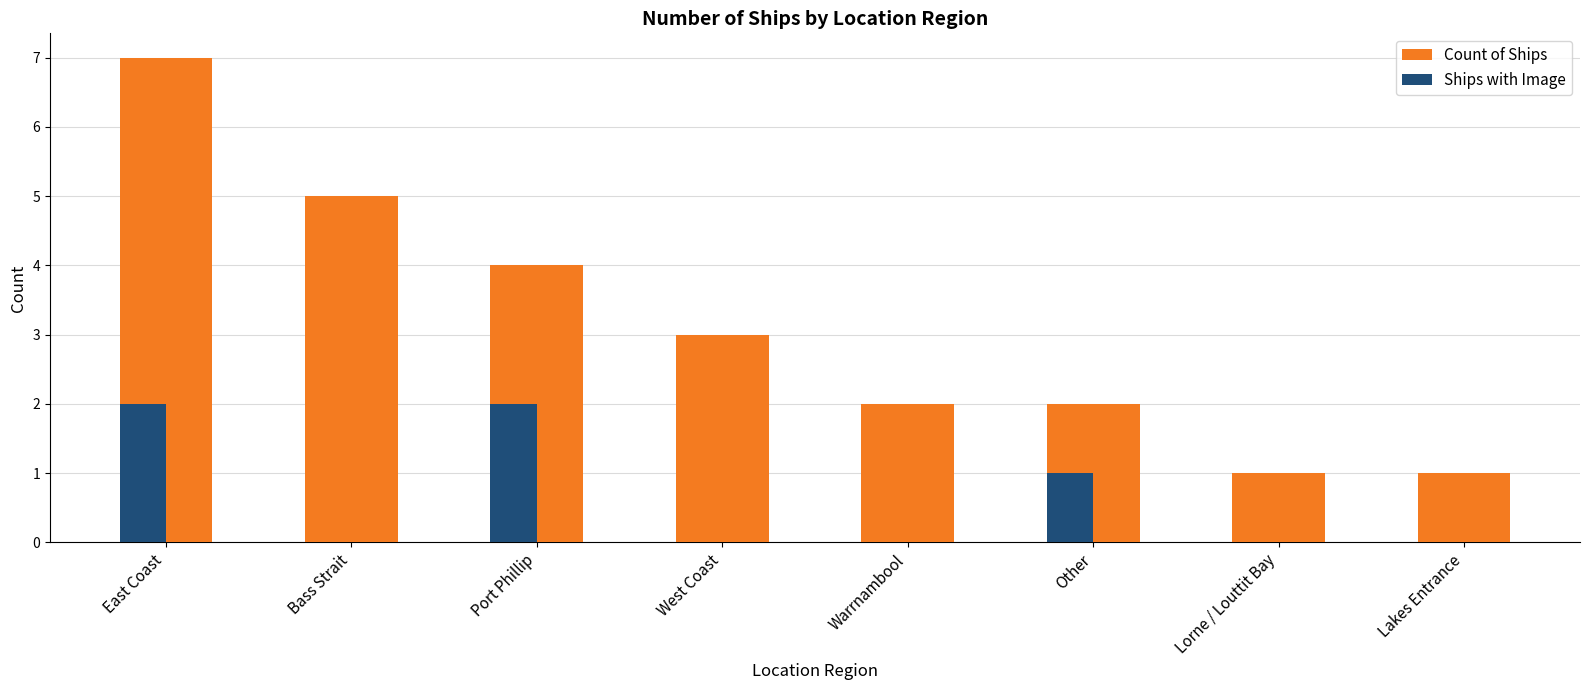

What are all the series names shown in the legend?

Count of Ships, Ships with Image